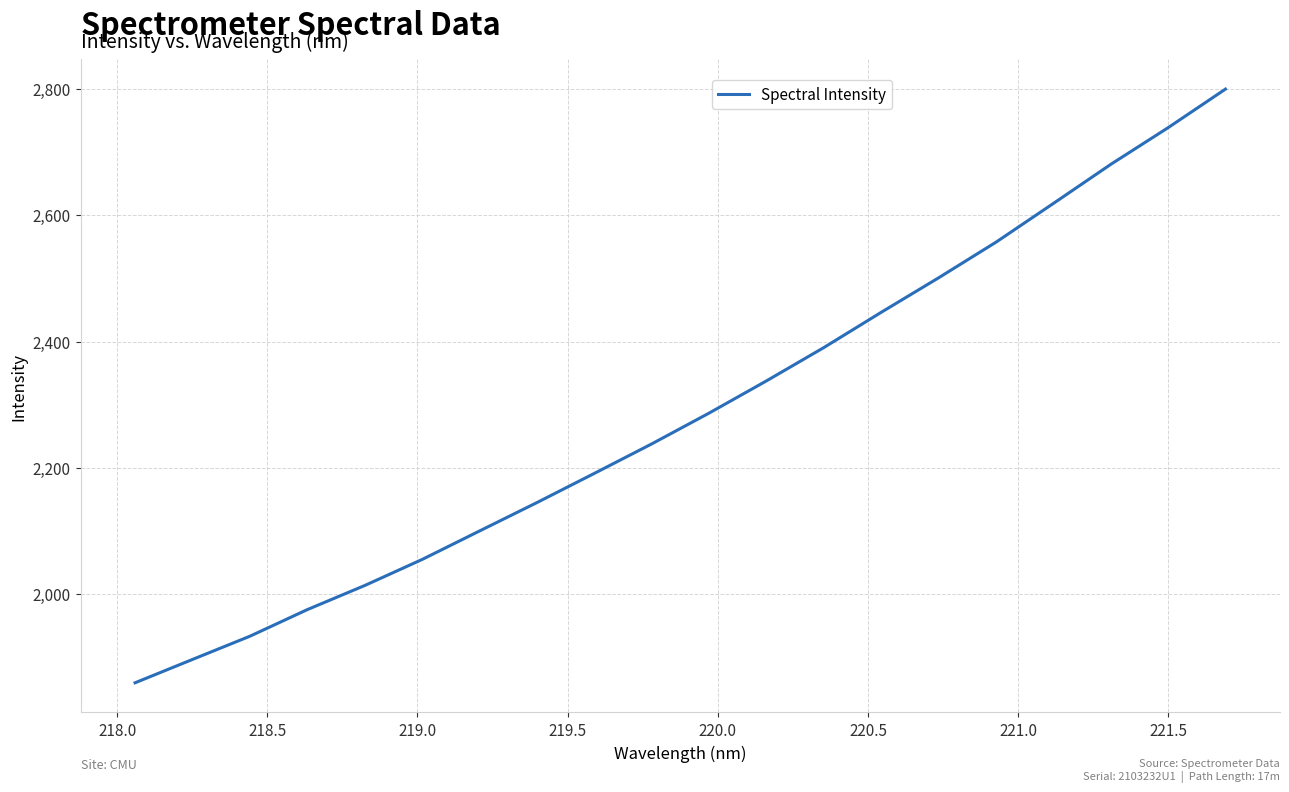

How many values are below 2286?

10